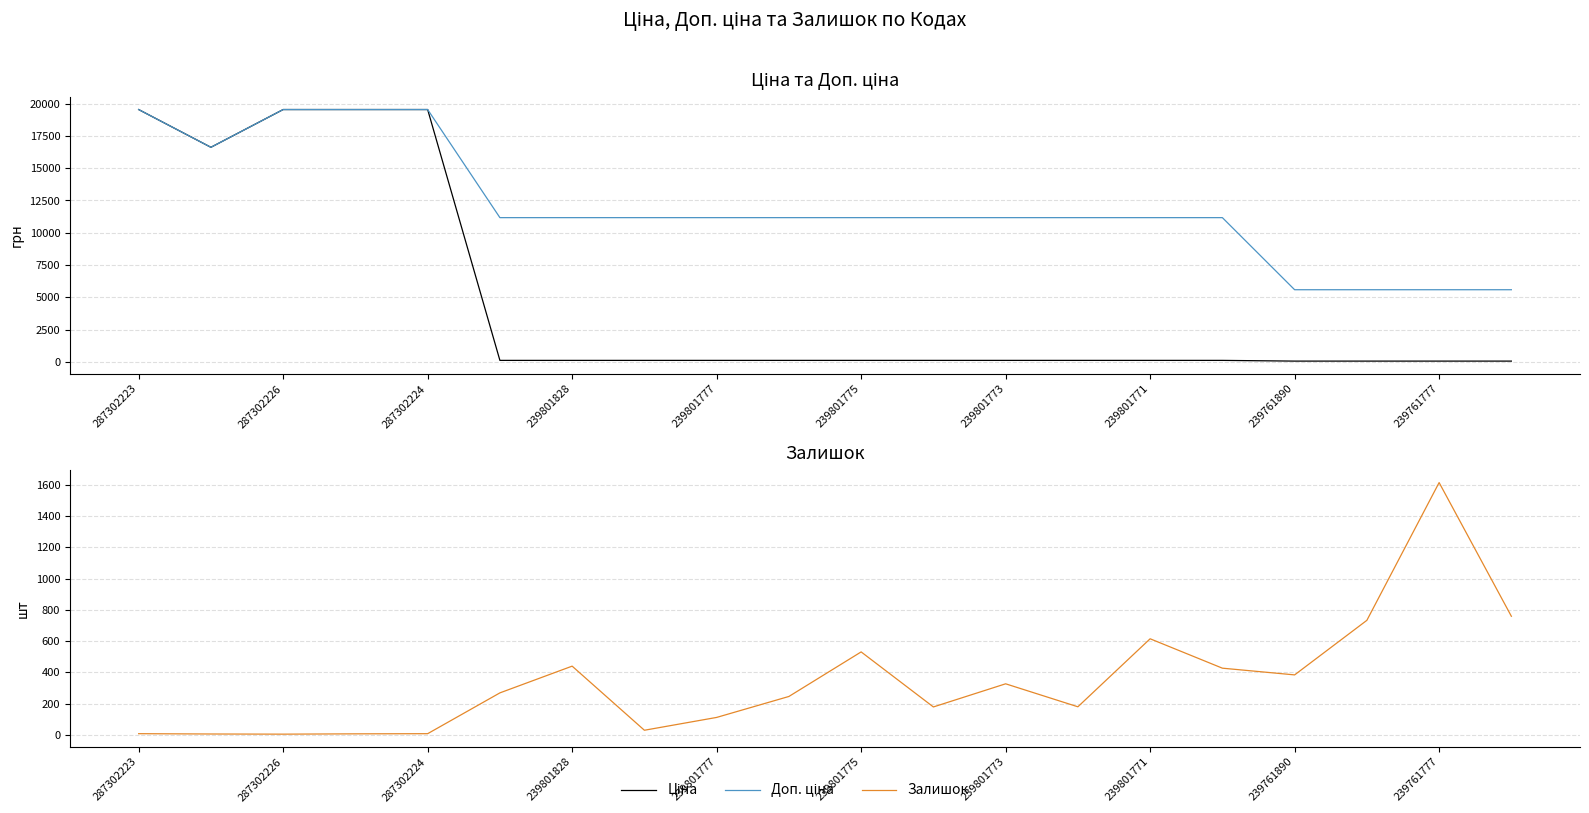

What position from the left is 13?

14